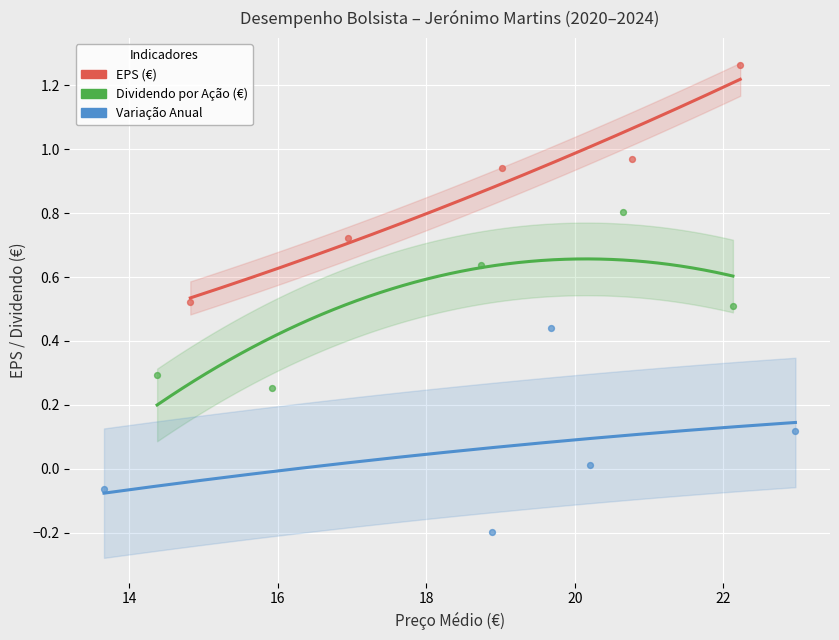

Which series has the widest spread of Y values?

EPS (€)